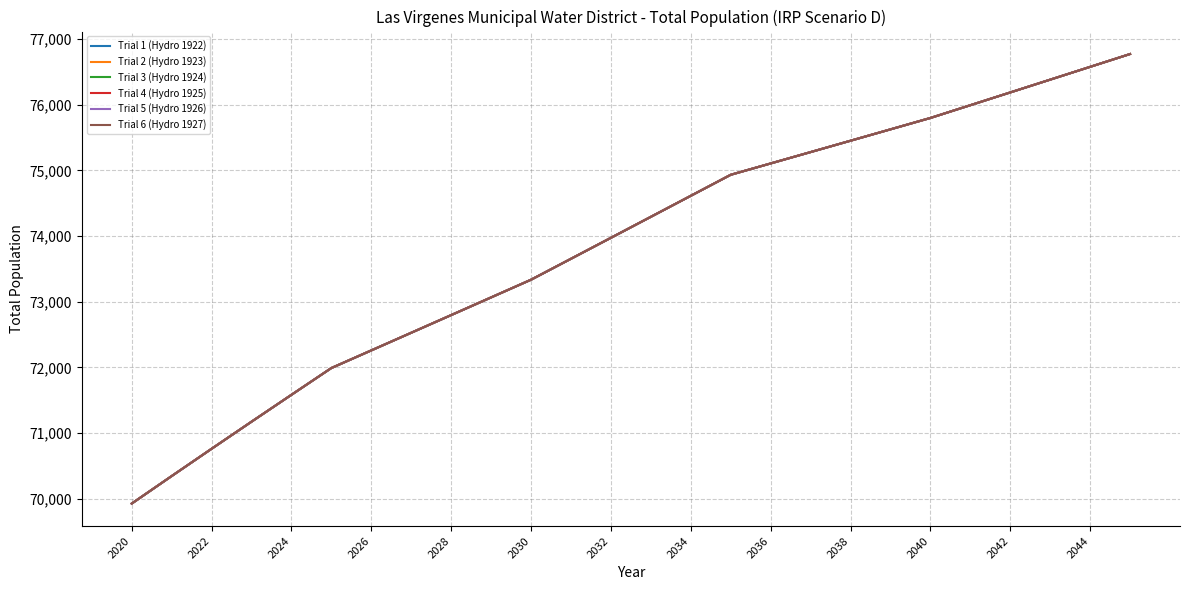

What is the difference between the maximum and minimum values in the Trial 6 (Hydro 1927) series?

6842.1